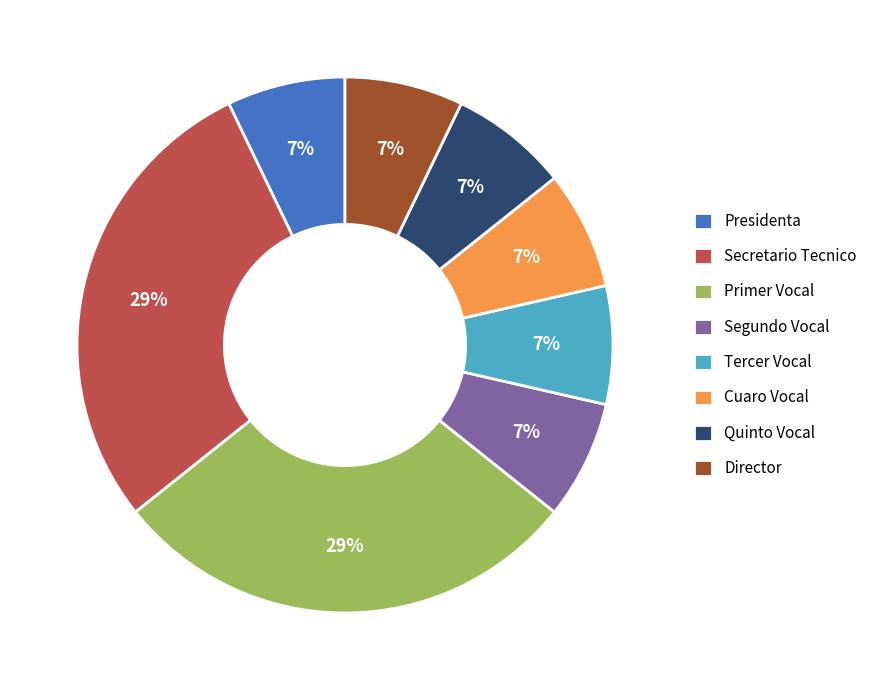

To the nearest percent, what is the combined percentage of Cuaro Vocal and Tercer Vocal?

14%